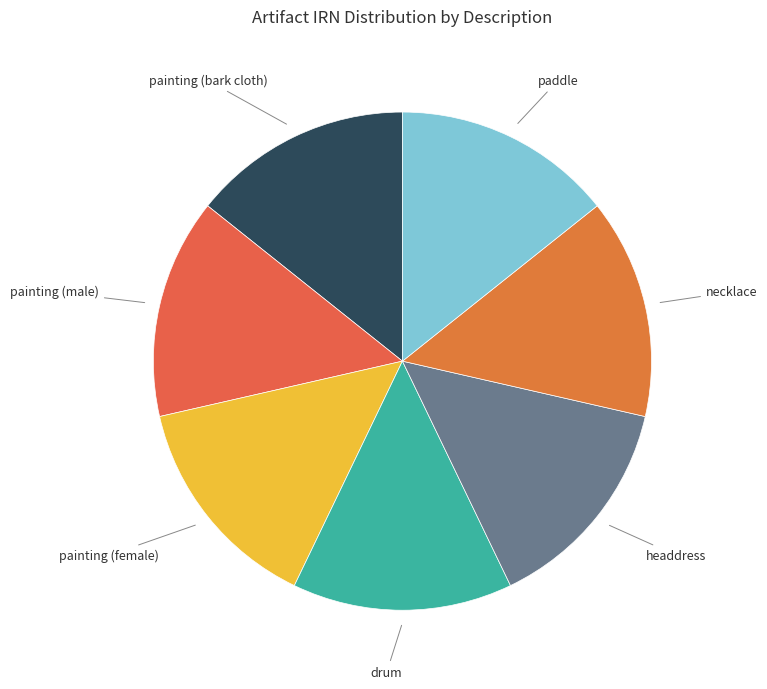

Does any single category account for the majority?

No